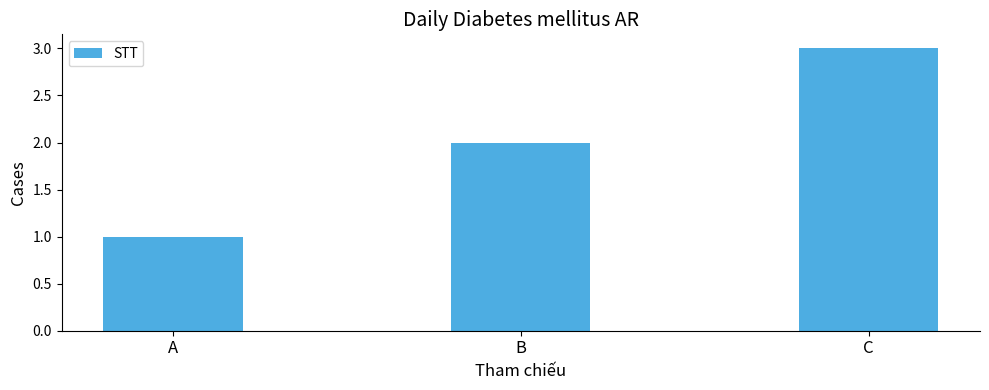

Is it true that the value at B is 3?

False